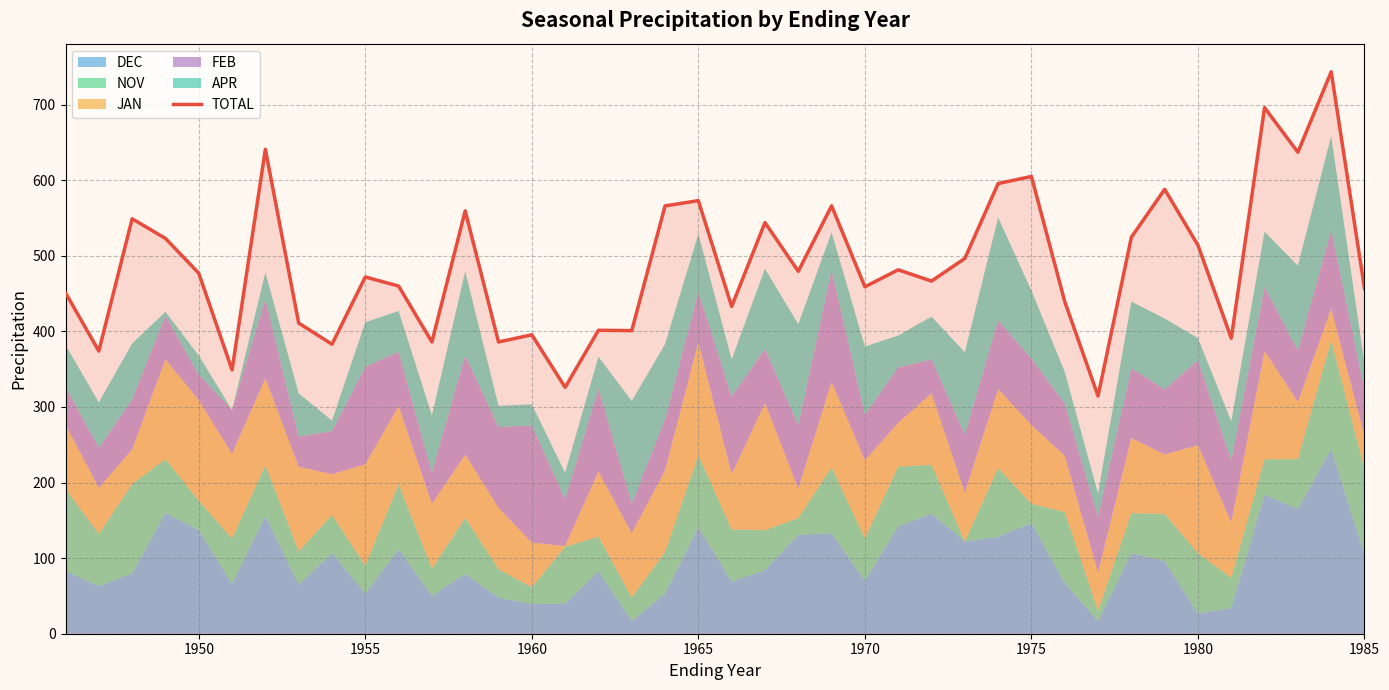

How many lines are shown in the chart?

1